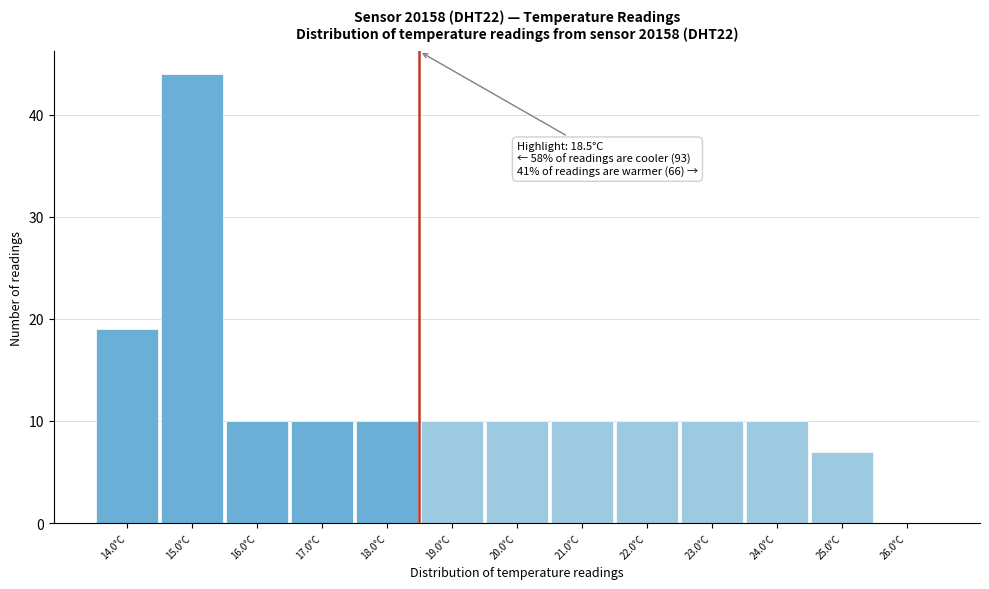

Over which range of the x-axis is the bar tallest?

14.5 to 15.5